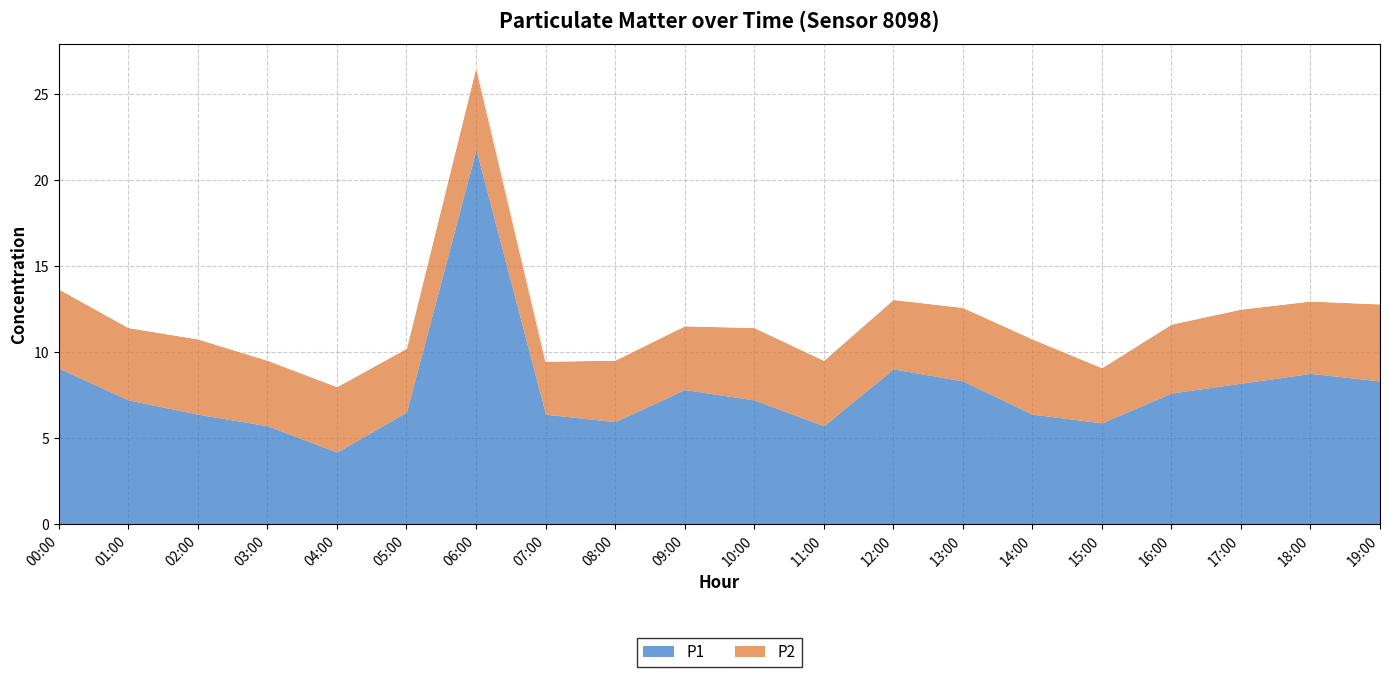

How many interior local peaks (higher than both neighbors) does the data have?

4